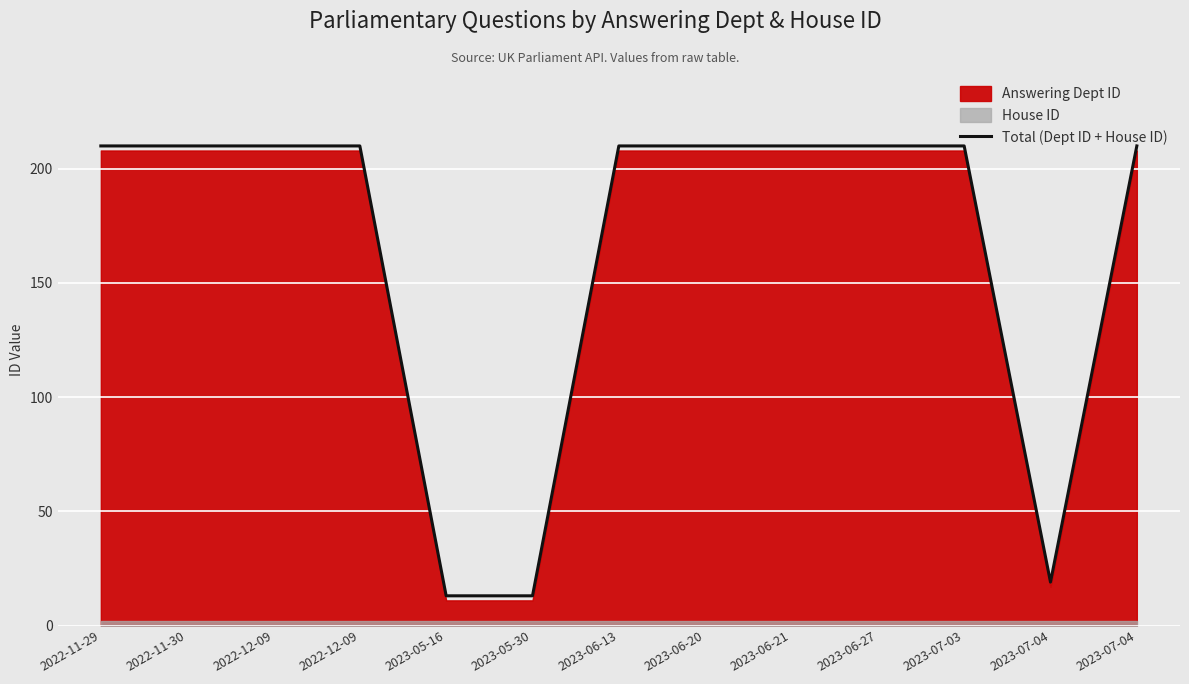

What is the sum of all values?

2145